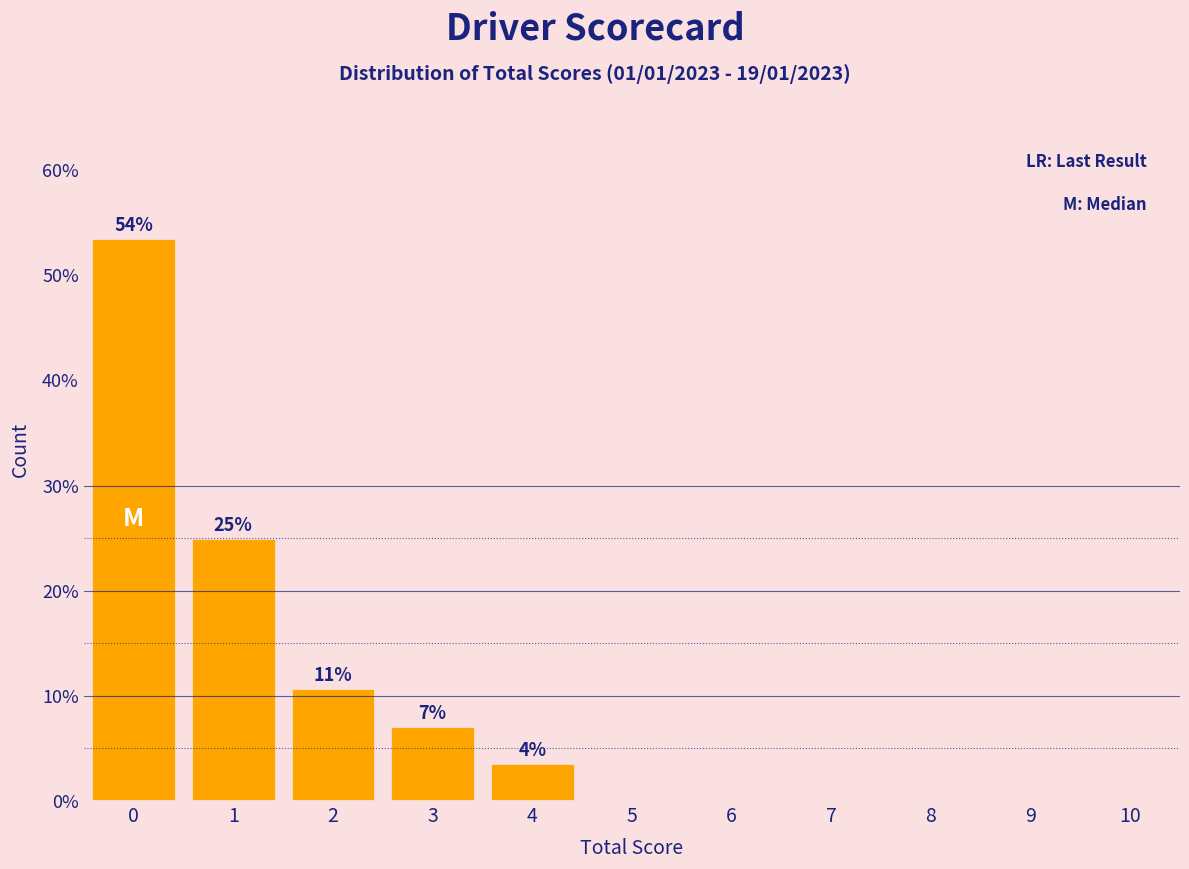

Reading right to left, extract all data points from this chart.

10=0.0	9=0.0	8=0.0	7=0.0	6=0.0	5=0.0	4=3.6	3=7.1	2=10.7	1=25.0	0=53.6